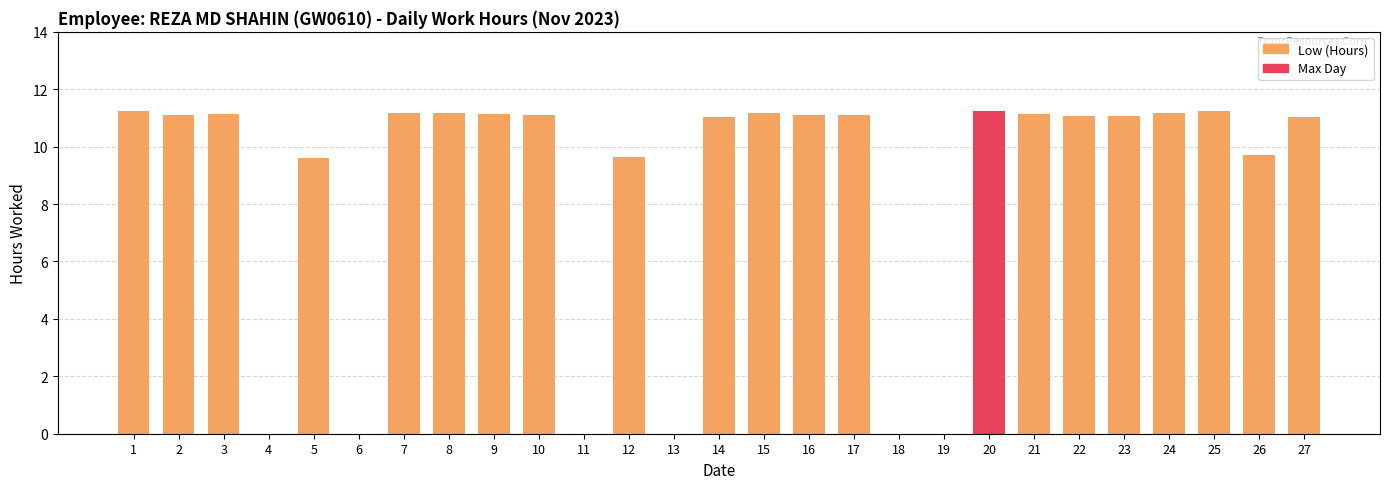

Are the bars horizontal?

No